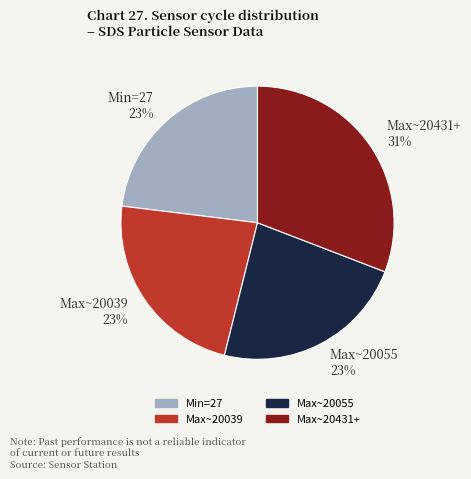

Approximately how many times larger is the value at Max~20055 23% compared to Max~20039 23%?

1.0